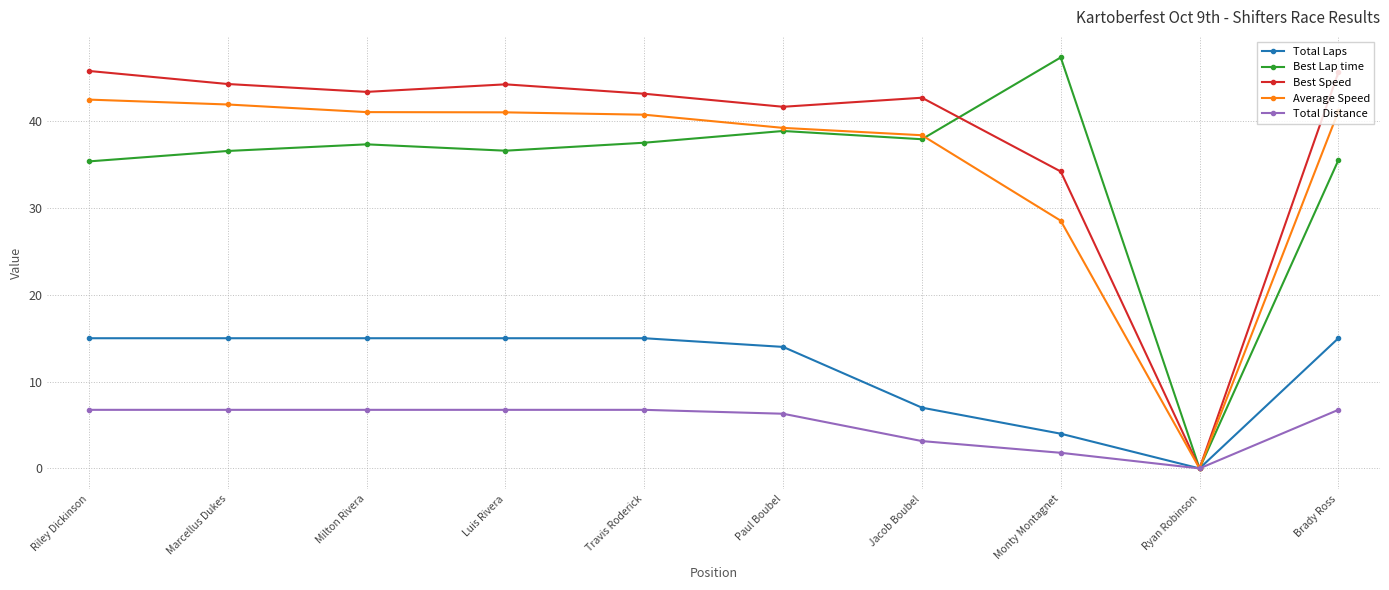

What is the difference between the Average Speed values at Marcellus Dukes and Monty Montagnet?

13.4